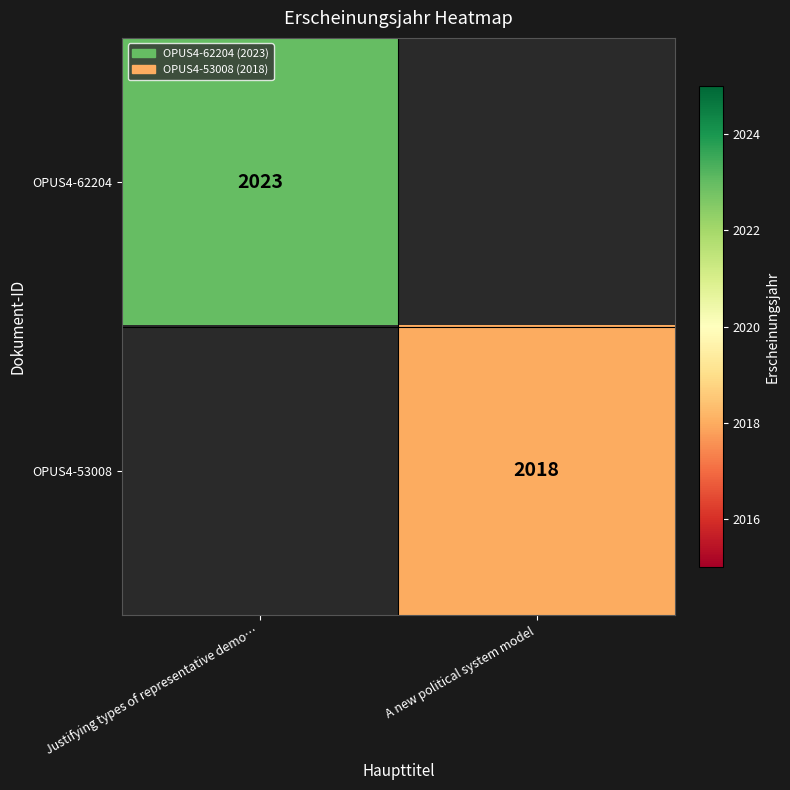

Which has a higher value, A new political system model or Justifying types of representative demo…?

Justifying types of representative demo…